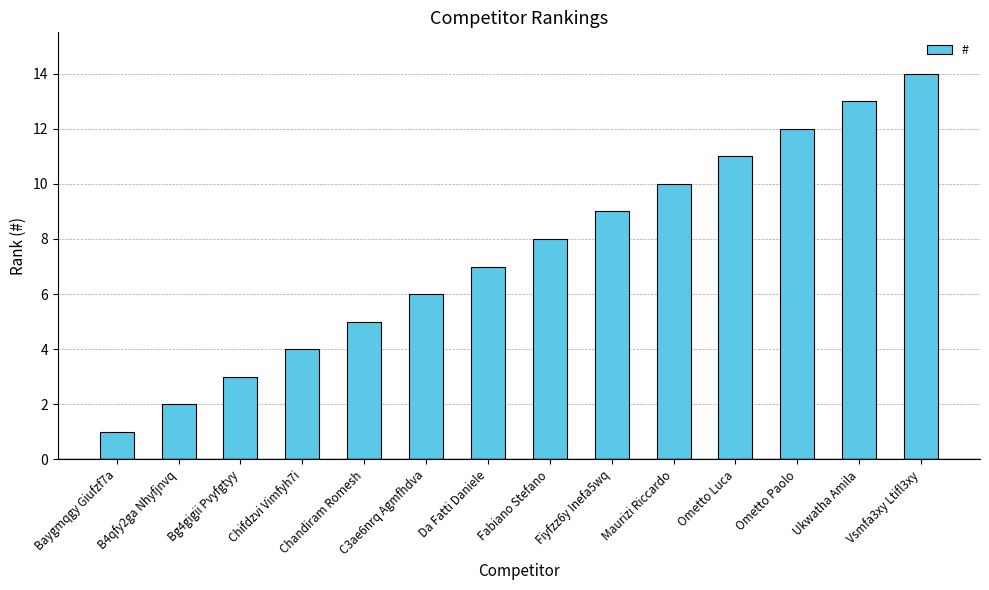

True or false: the data shows 1 at Chandiram Romesh.

False